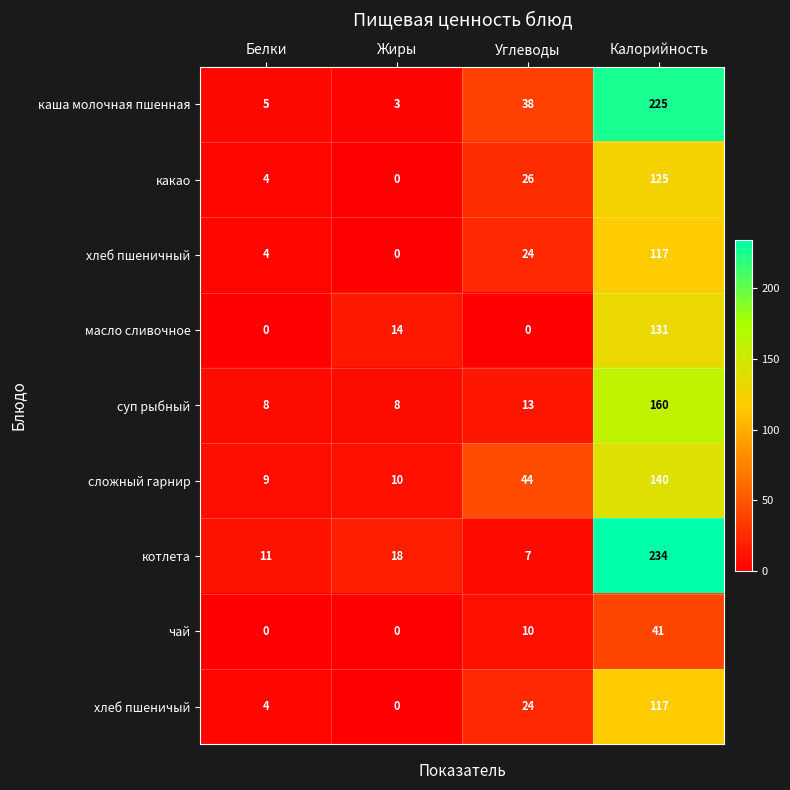

At which category is the sum across all series the highest?

Калорийность